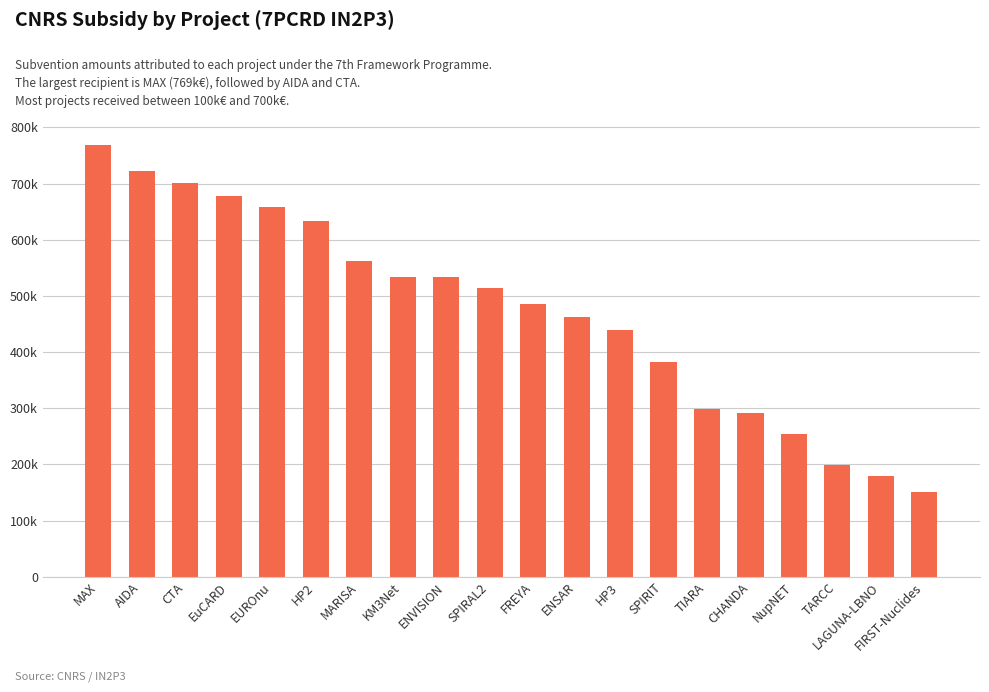

What is the smallest value displayed?

151677.0